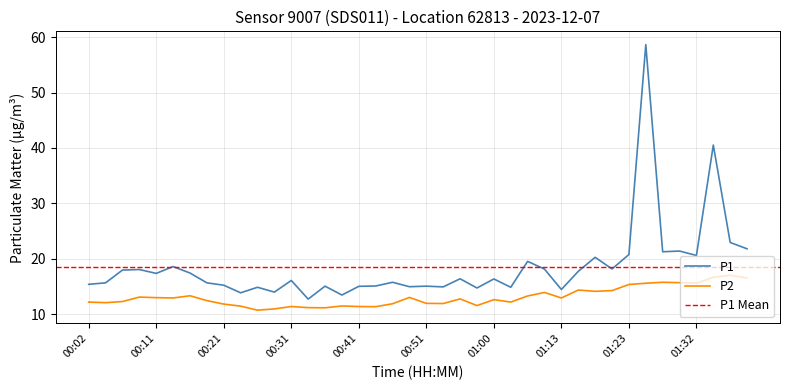

True or false: P2 and P1 intersect in this chart.

False